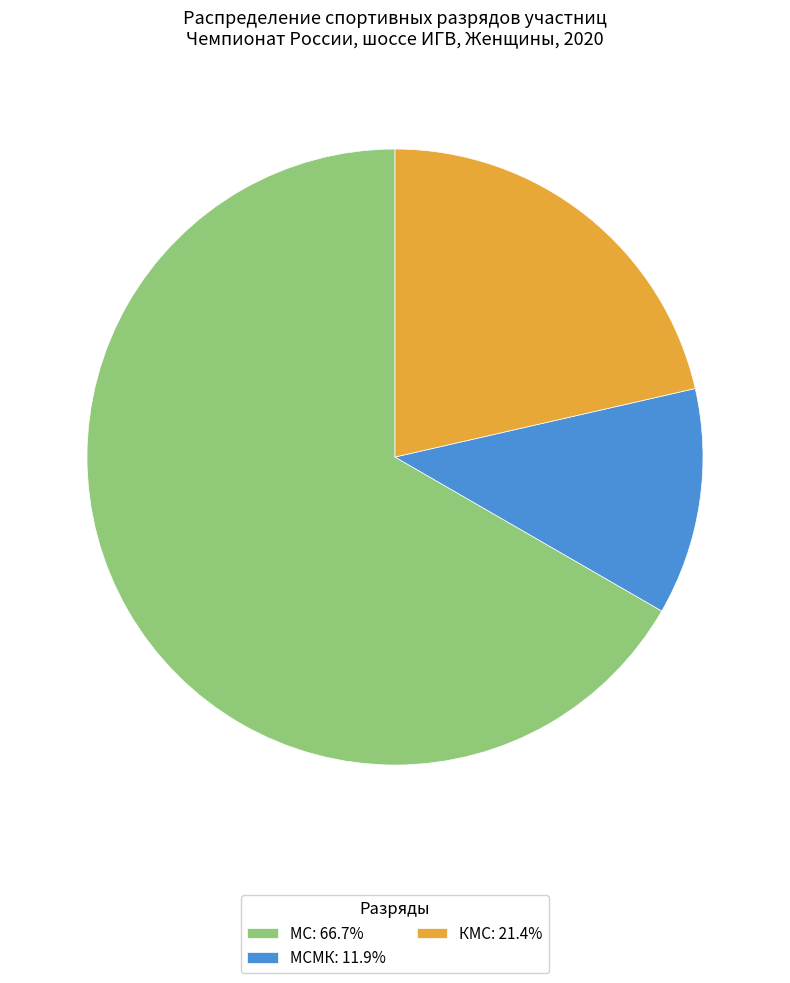

How many segments does this pie chart have?

3